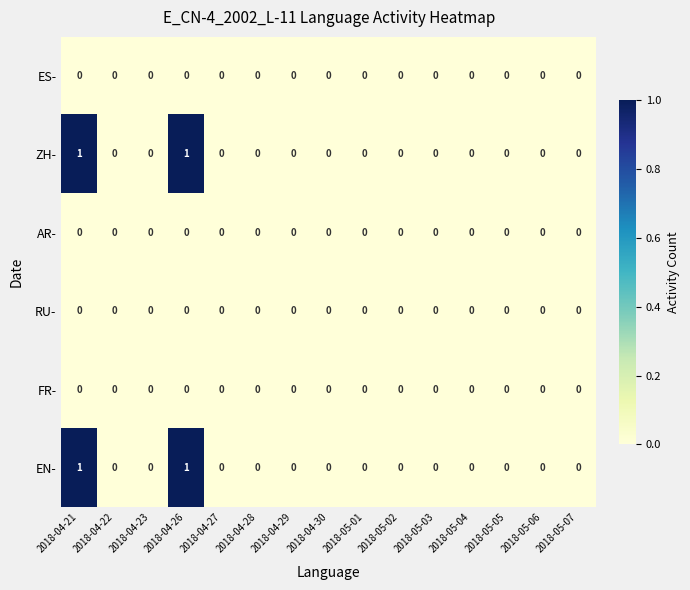

The value of ZH- at 2018-05-06 is 0. True or false?

True